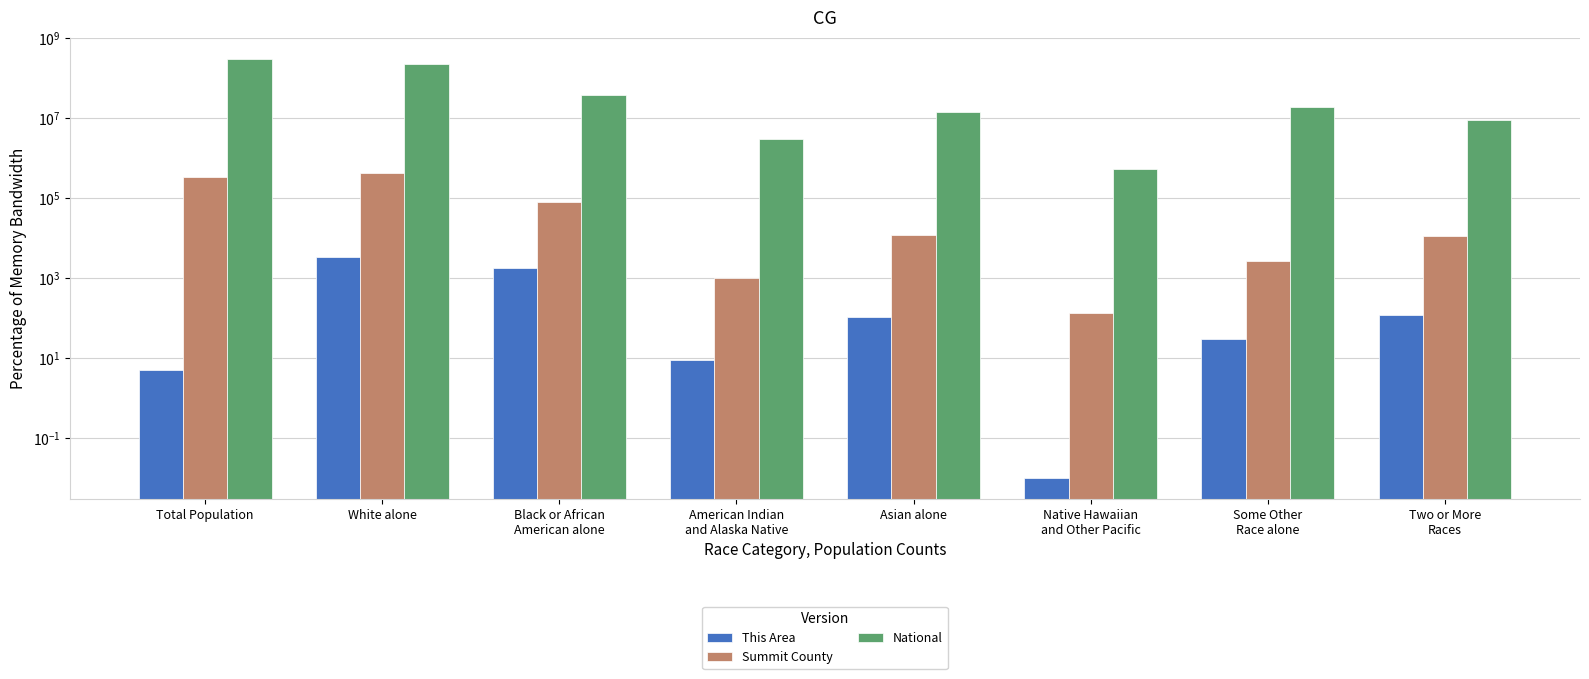

Is the value of This Area at Asian alone greater than the value of Summit County at White alone?

No